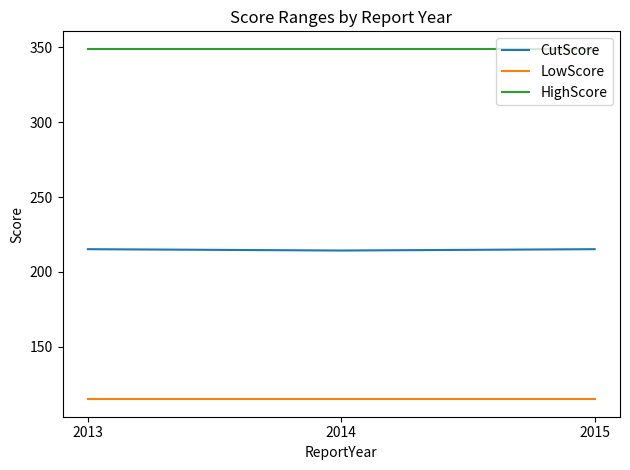

How many series are shown in this chart?

3